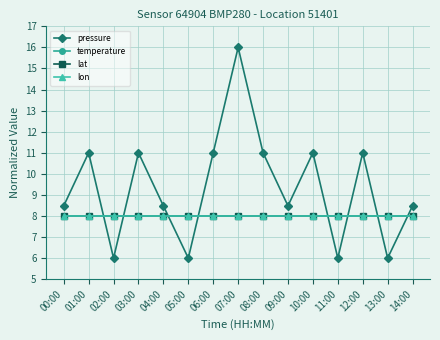

What position from the left is 07:00?

8